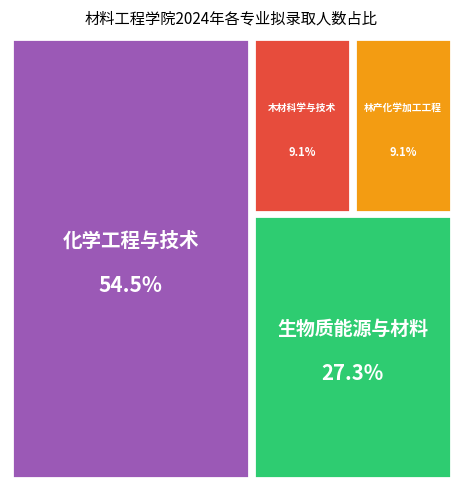

To the nearest percent, what is the difference between the 木材科学与技术 and 化学工程与技术 slice percentages?

45%